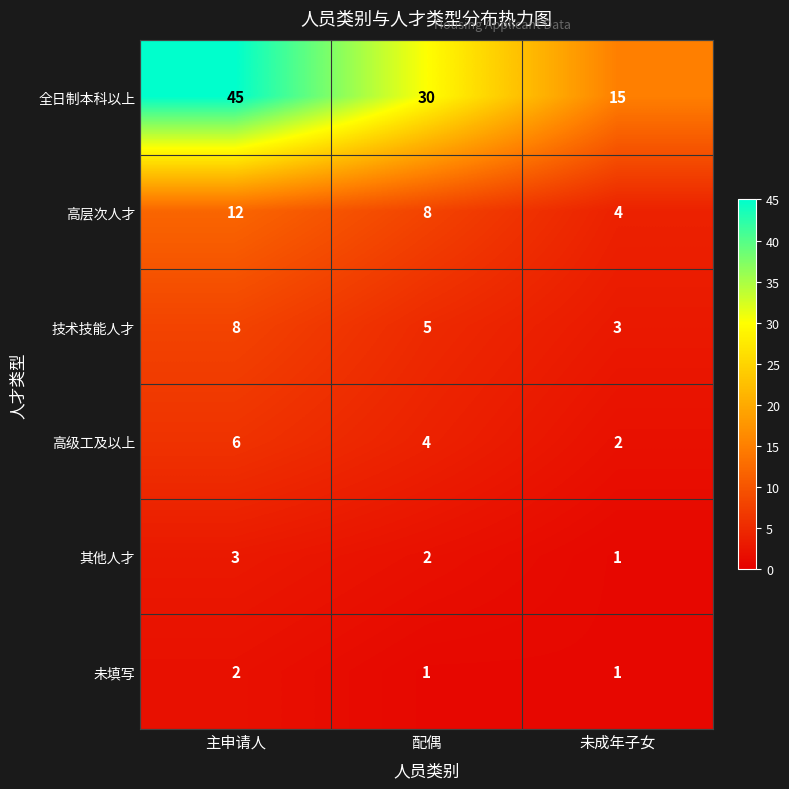

Which series has the largest total across all categories?

全日制本科以上